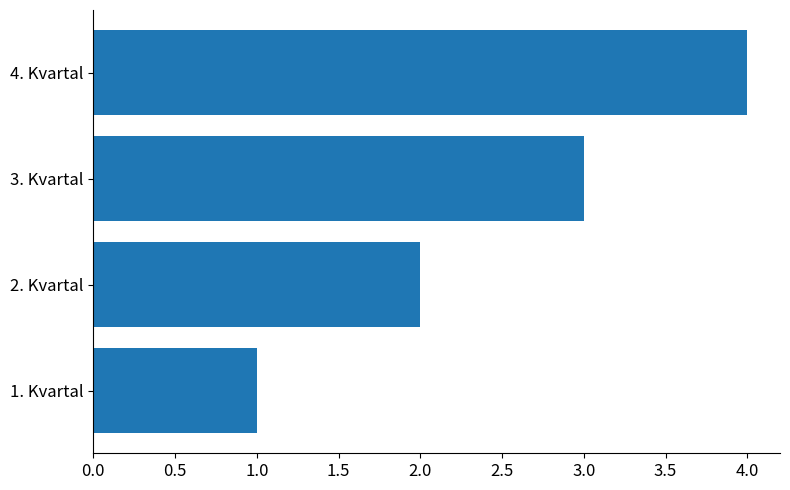

Which label corresponds to the largest value in the chart?

4. Kvartal